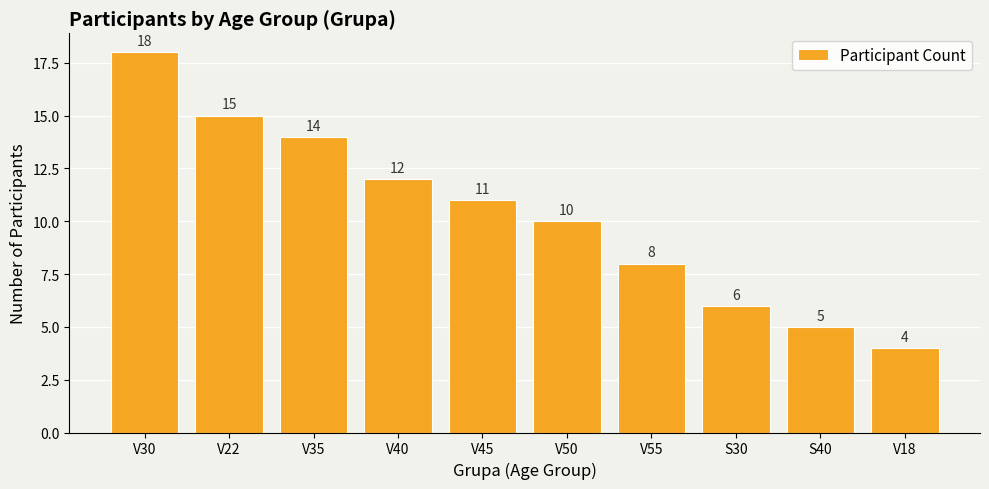

What is the sum of all values?

103